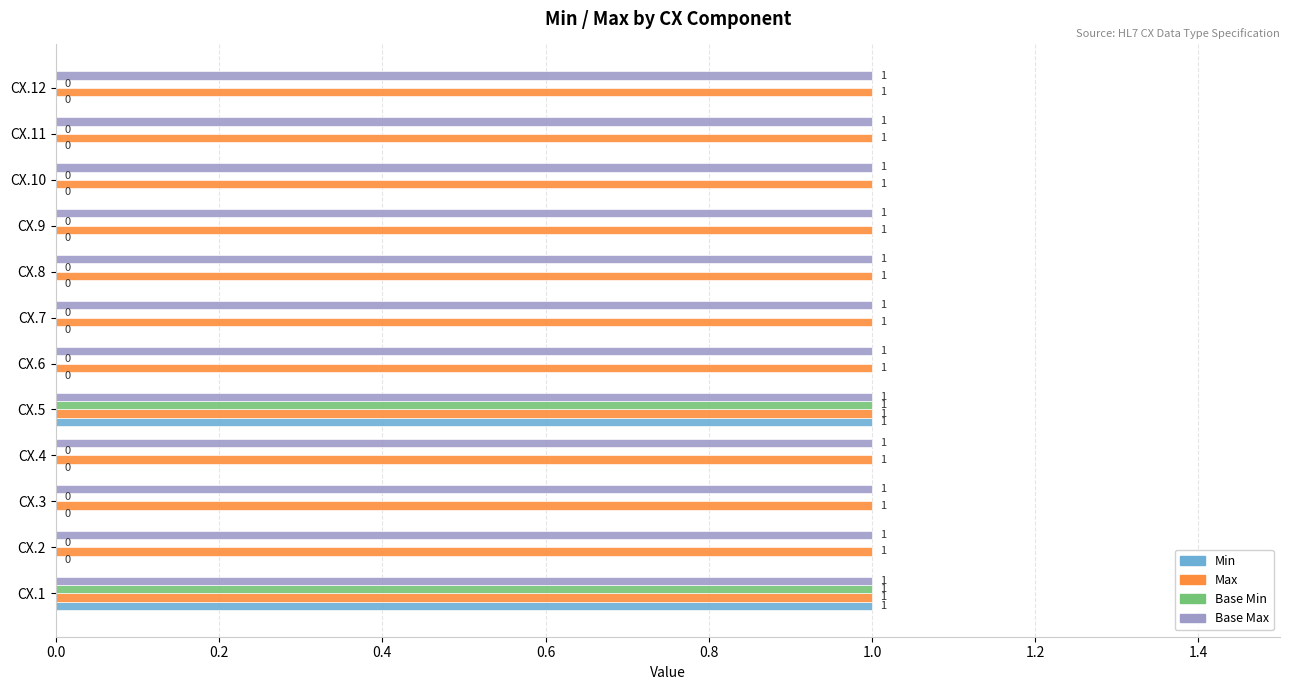

What is the sum of all Min values?

2